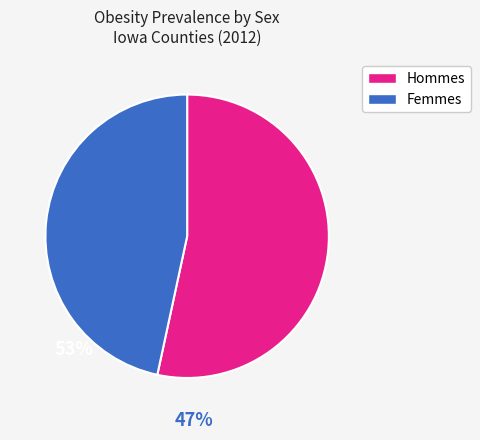

Rank the categories by value from highest to lowest.

Hommes, Femmes